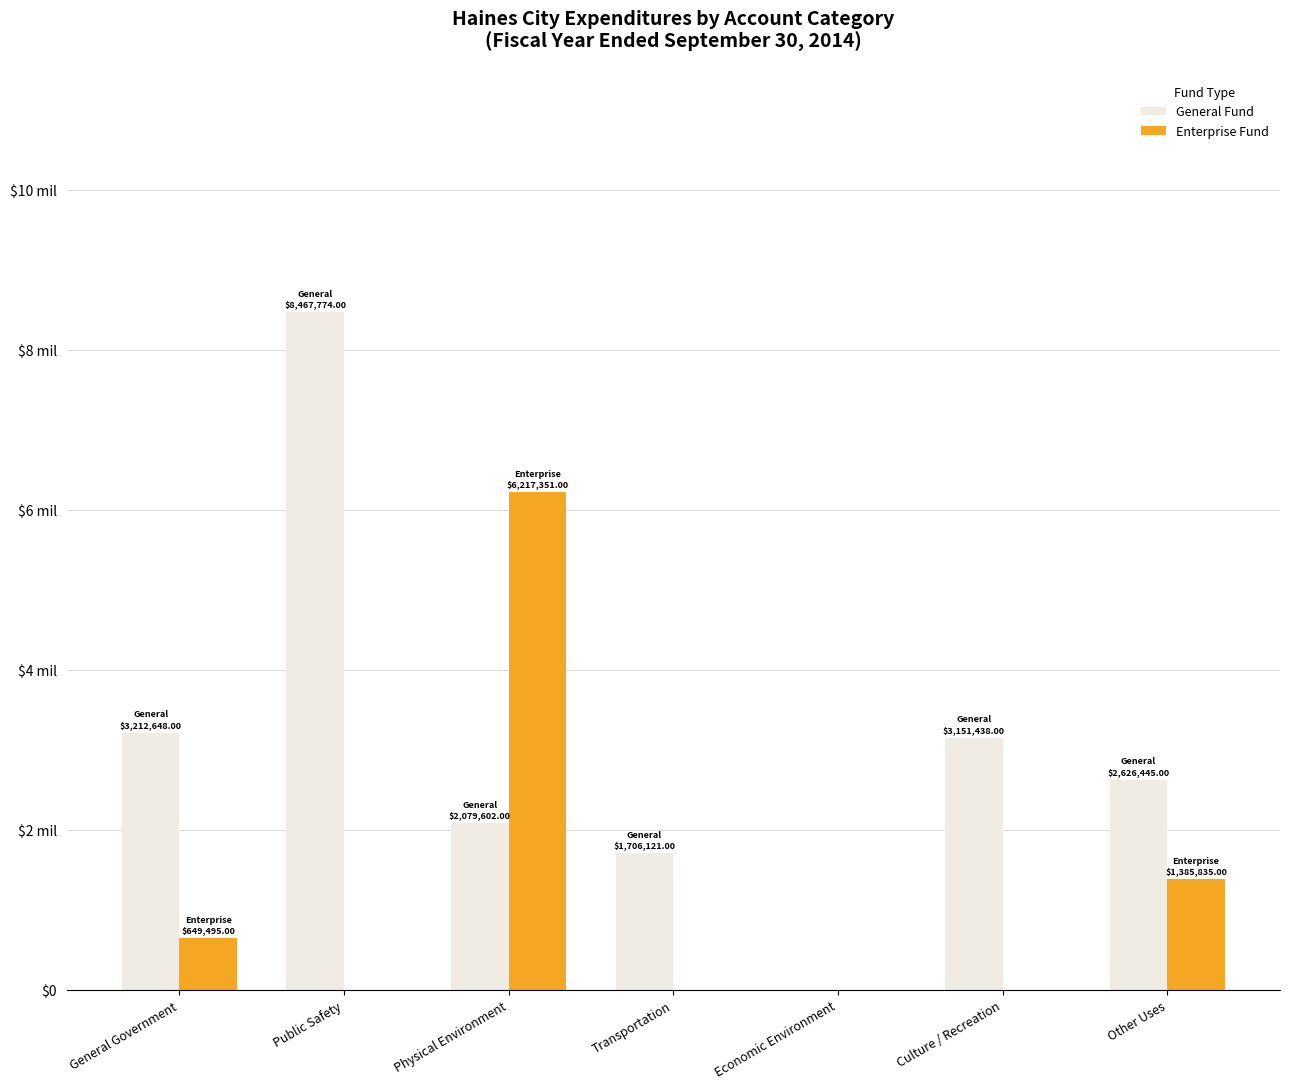

Which category has the highest value across all series?

Public Safety